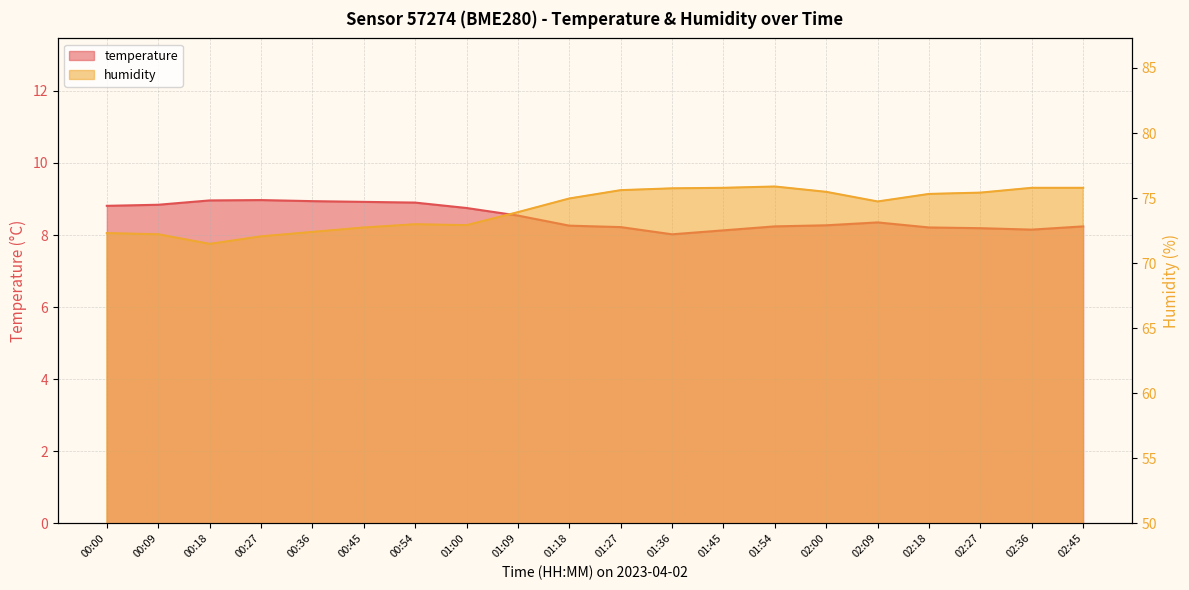

What is the difference between the highest and lowest values at 02:00?

67.2